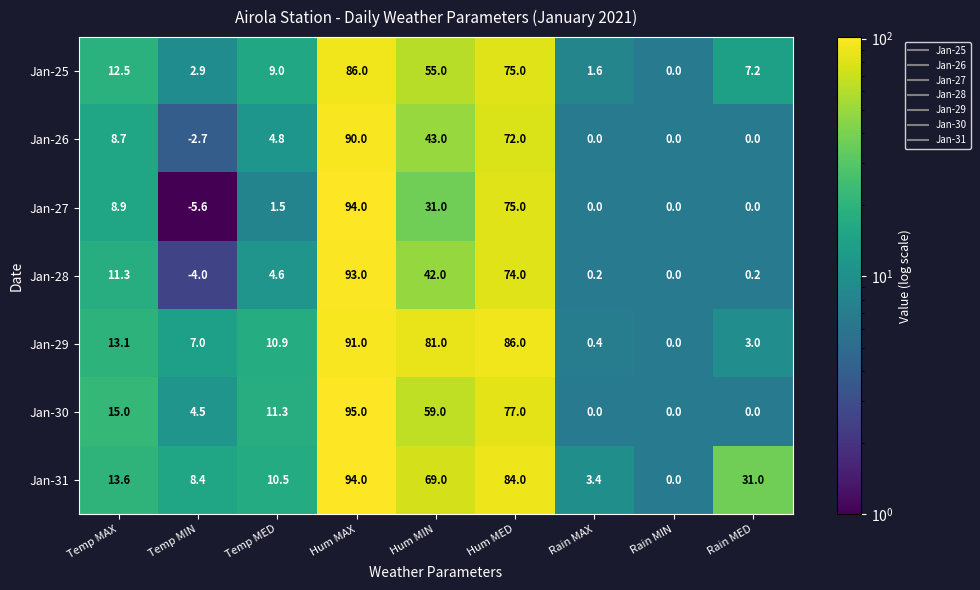

What is the sum of the Jan-26 values at Hum MAX and Rain MIN?

90.0